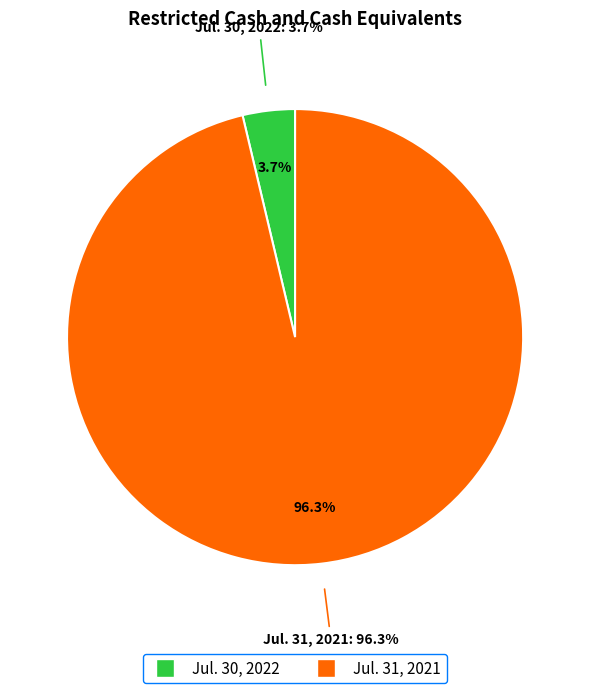

How many slices are in this pie chart?

2